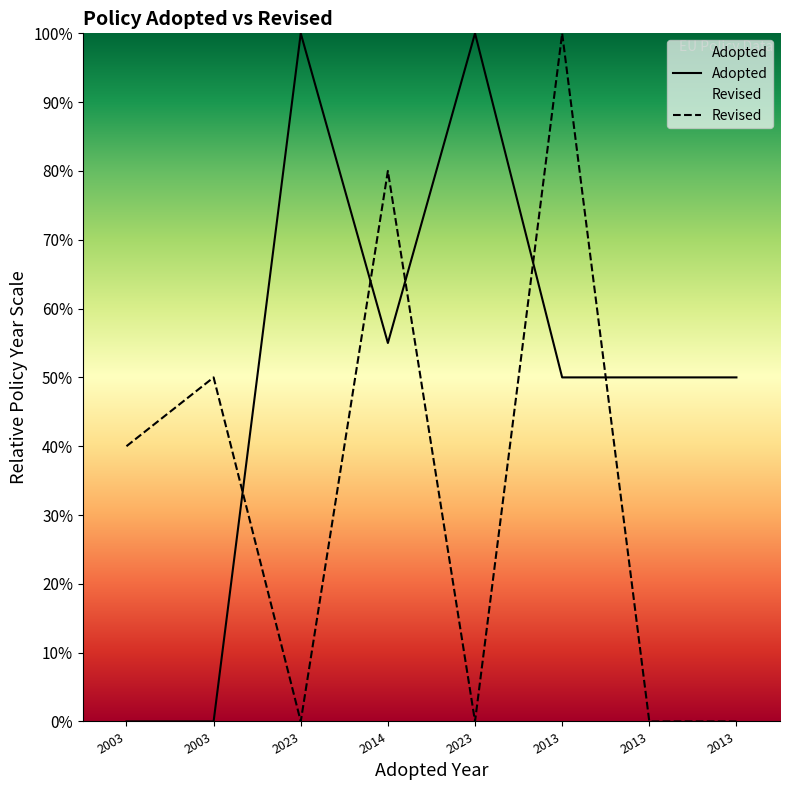

Approximately how many times larger is the value at 2023 compared to 2014?

1.8